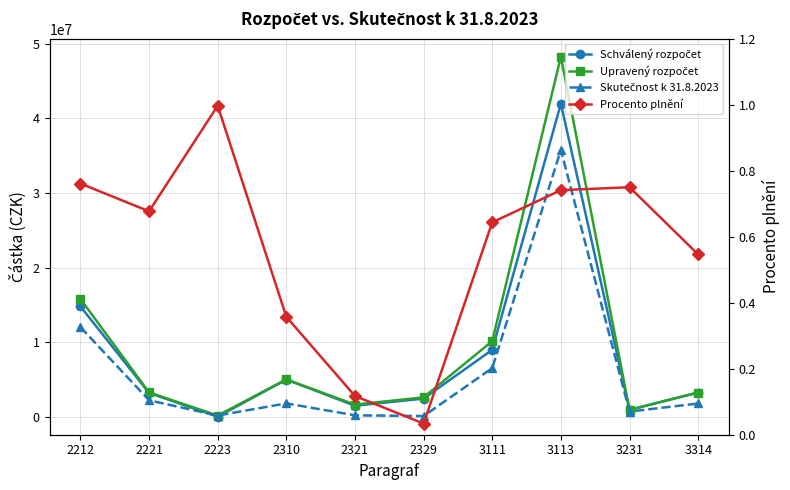

Is it true that Procento plnění equals 0.2 at 3113?

False